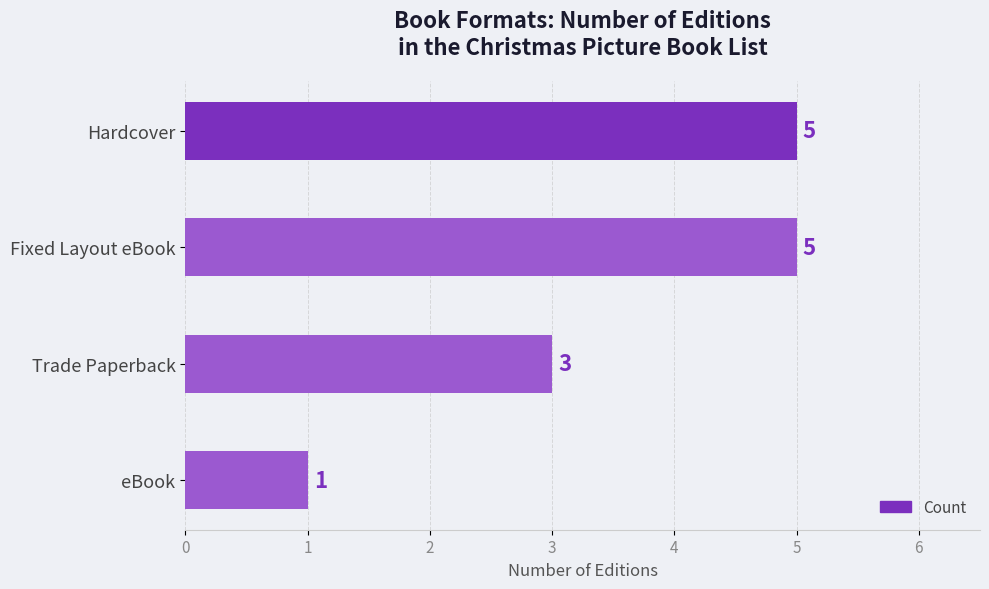

What is the sum of the values at Fixed Layout eBook and Trade Paperback?

8